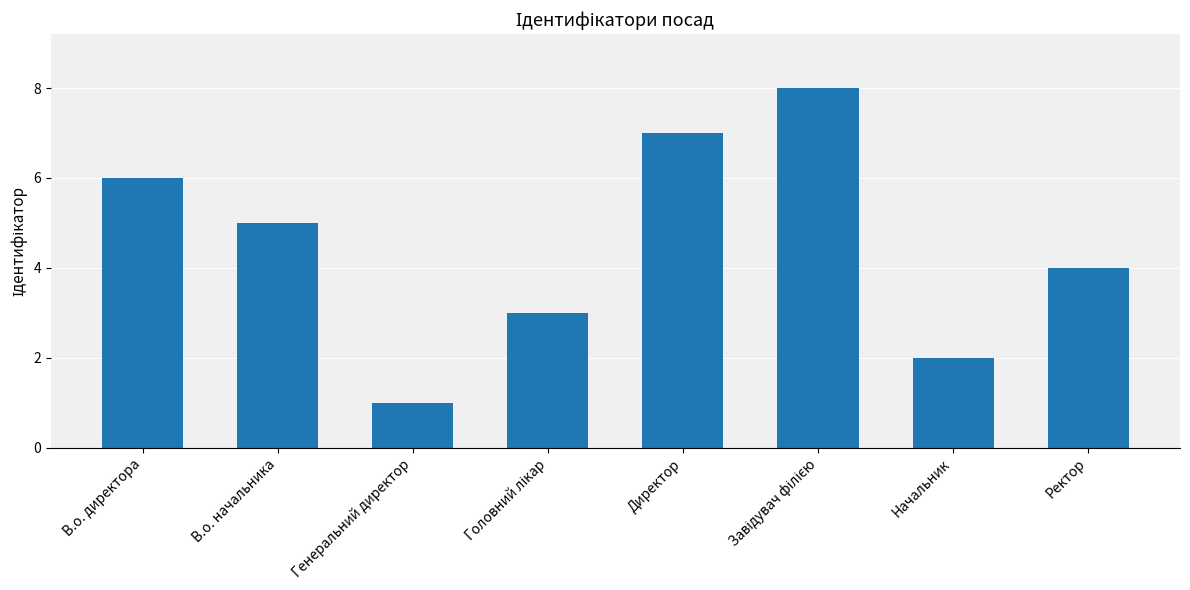

What is the sum of all values?

36